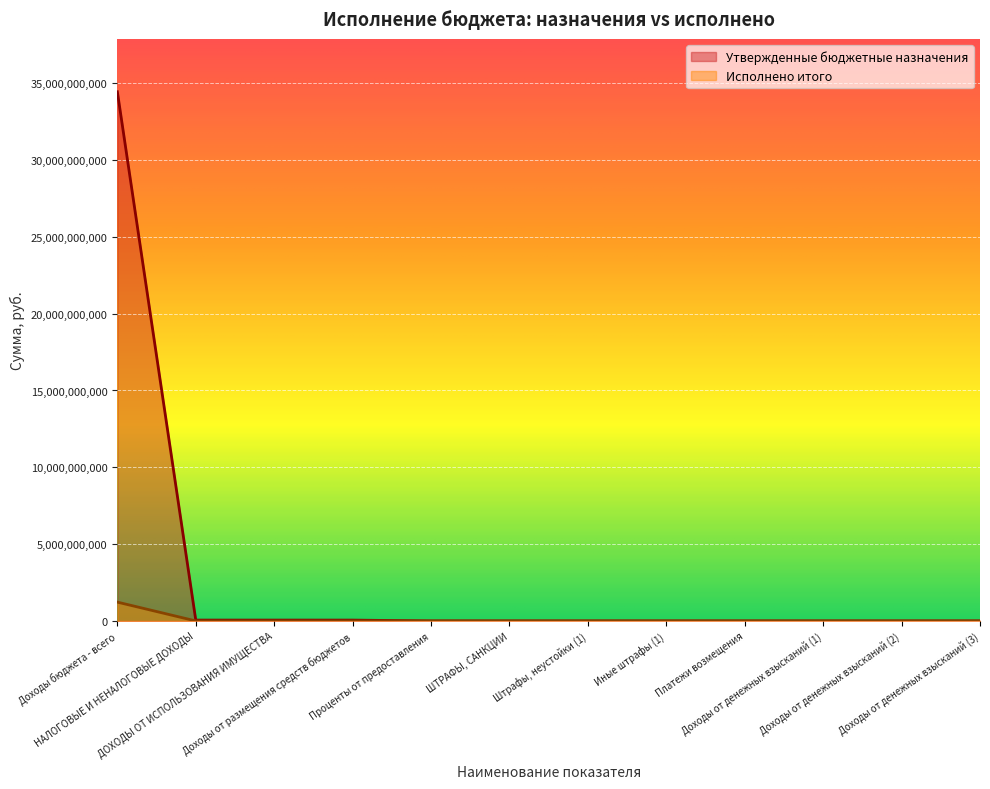

How many series are shown in this chart?

2